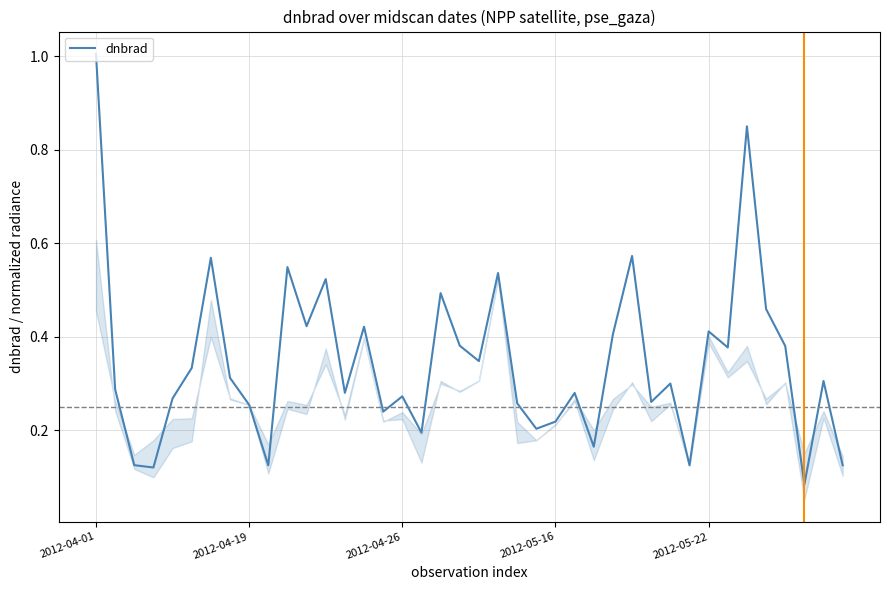

True or false: there are more than 2 points higher than both neighbors.

True